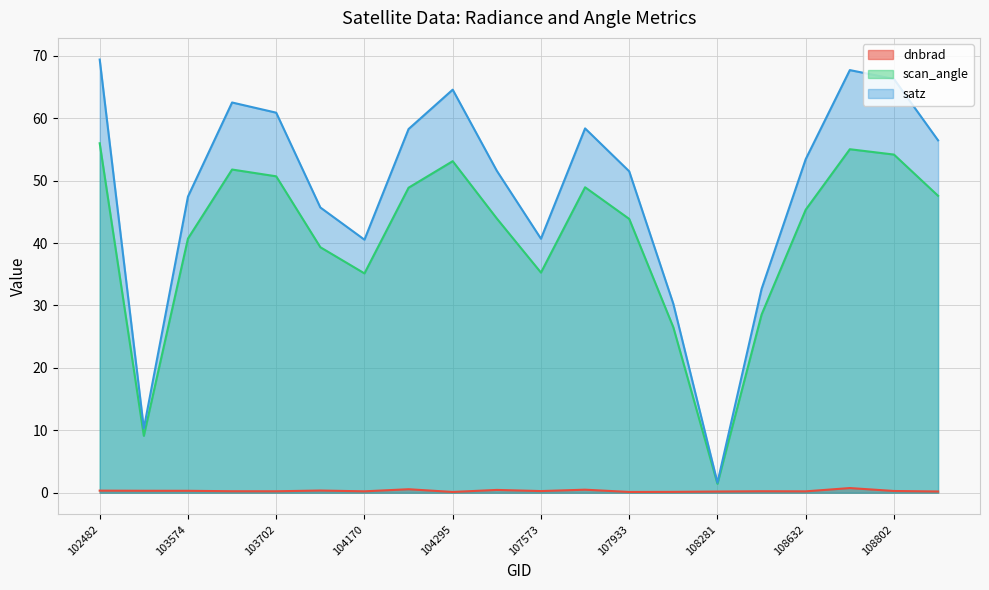

True or false: scan_angle and satz intersect in this chart.

False